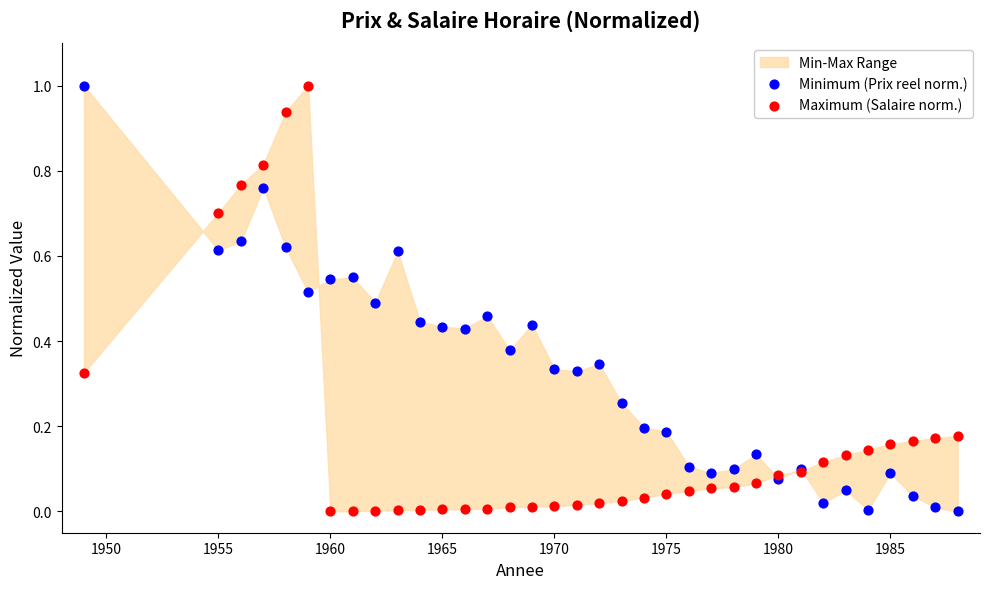

What is the X range (max minus min) for the scatter plot?

39.0